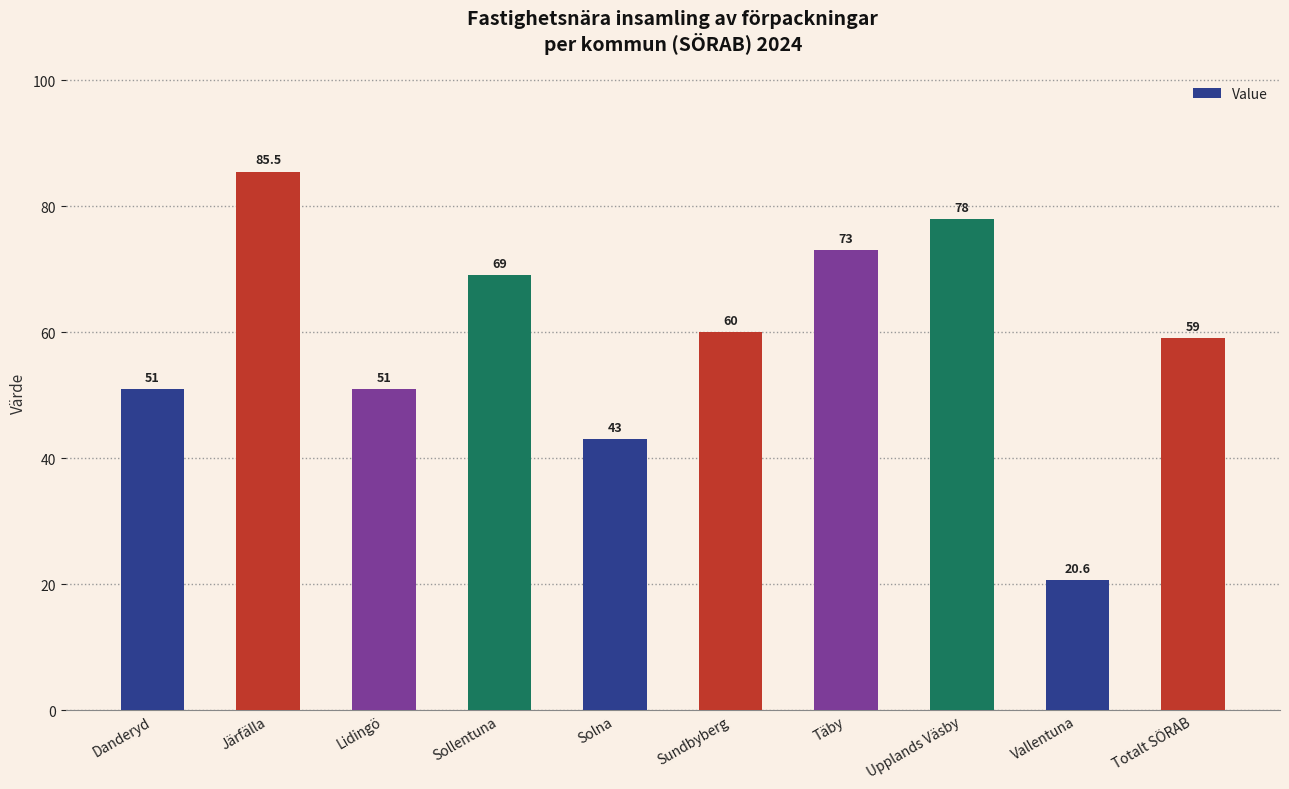

Which has a higher value, Sundbyberg or Vallentuna?

Sundbyberg